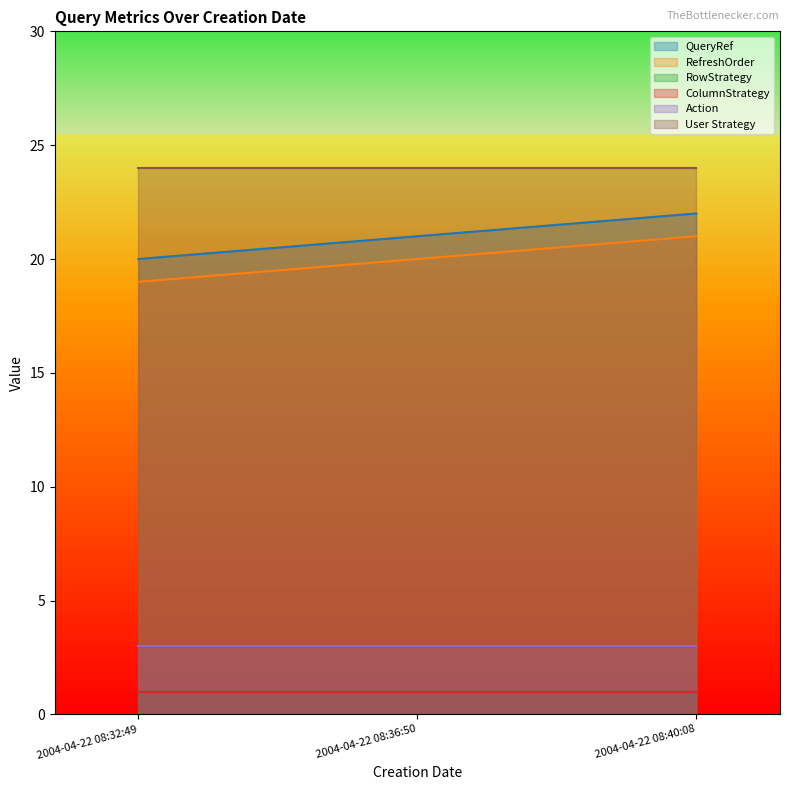

The RowStrategy series shows 2 at 2004-04-22 08:40:08. True or false?

False